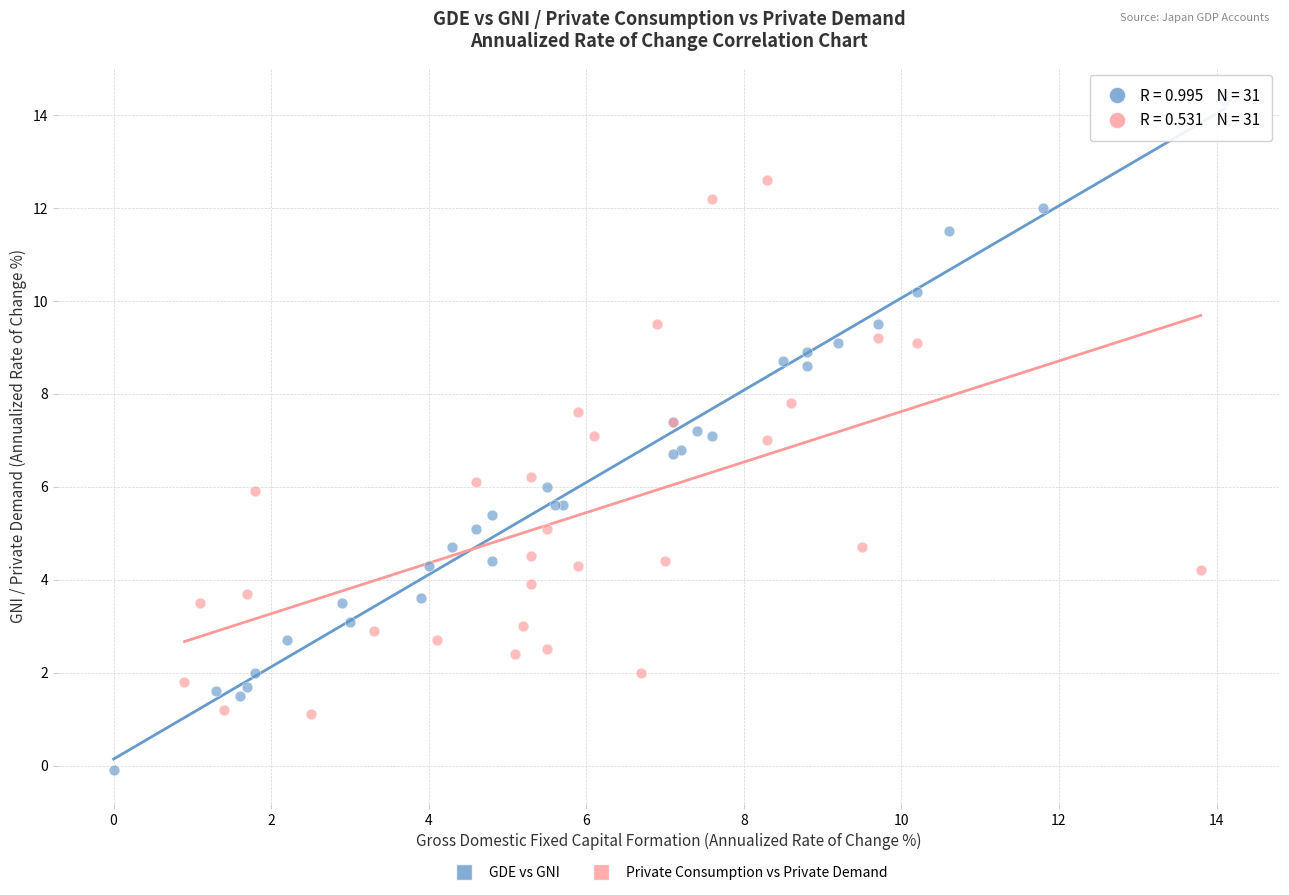

Which series contains the highest Y value?

GDE vs GNI